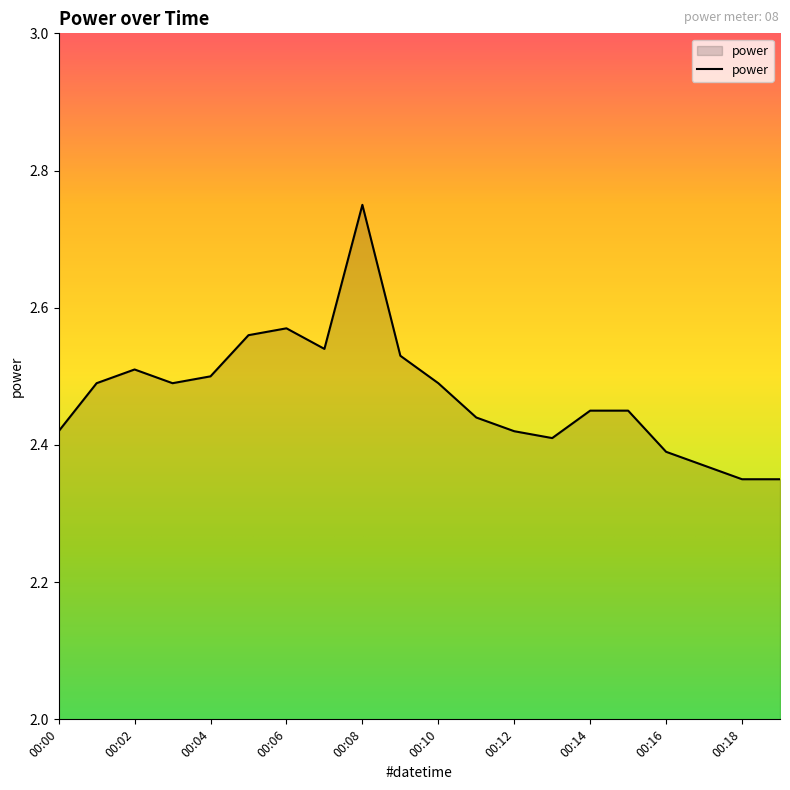

Does the chart display data point markers on the line(s)?

No